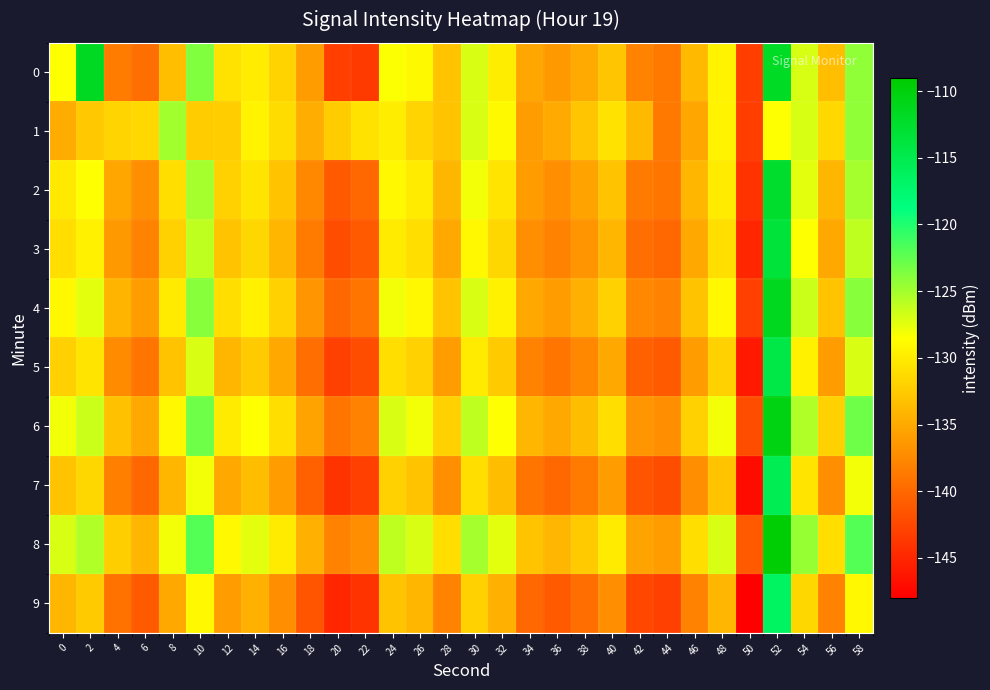

Which has a higher value, 40 or 58?

58